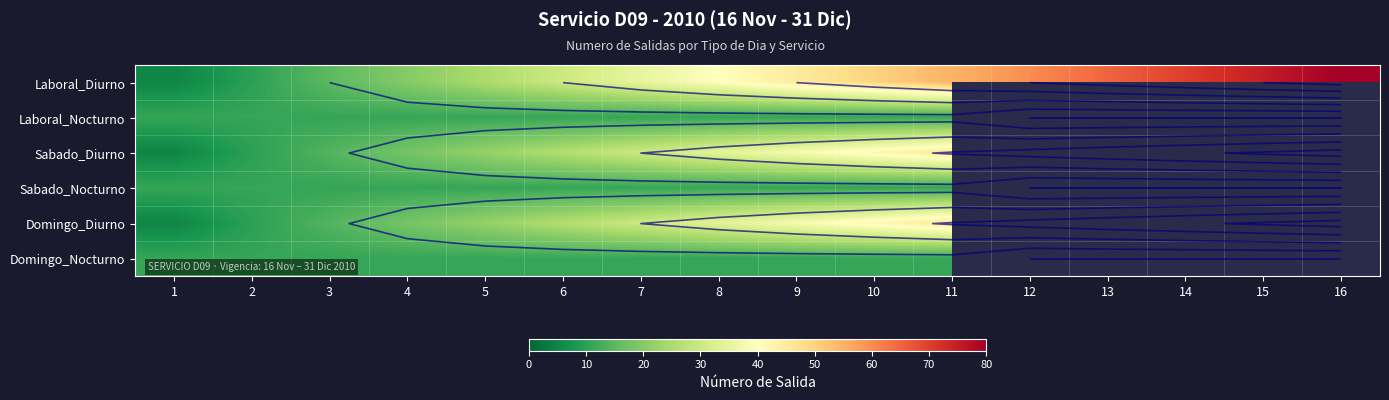

Is it true that Sabado_Diurno equals 37.3 at 5?

False